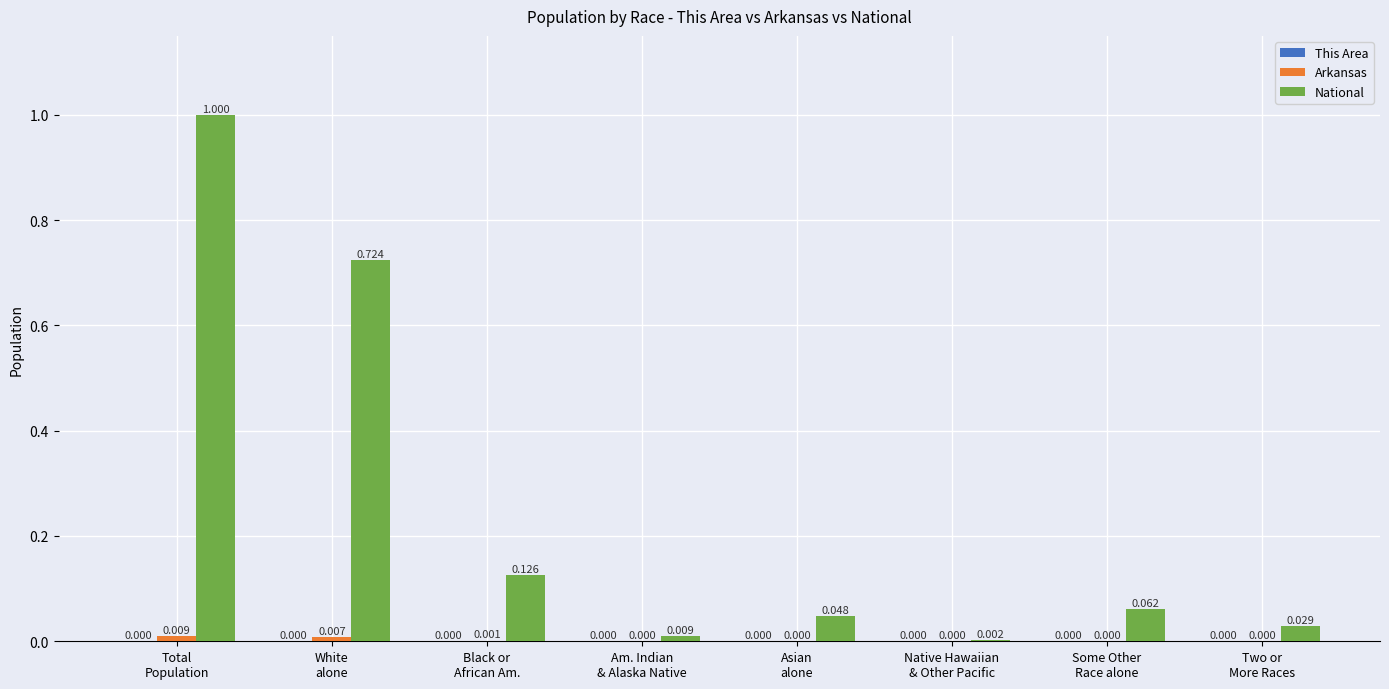

Are the bars horizontal?

No